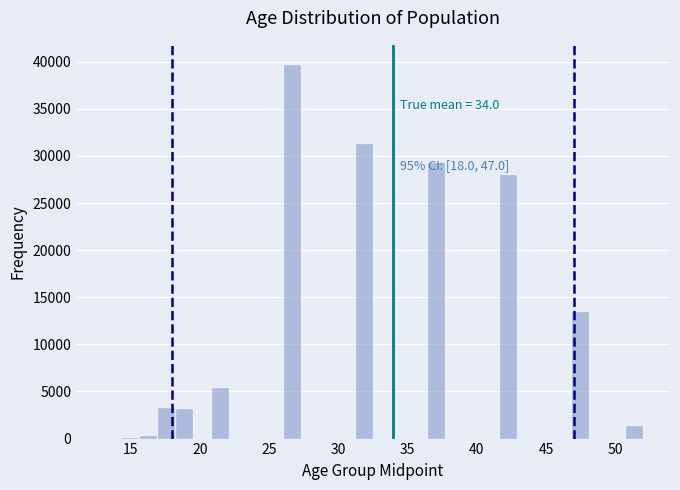

Read against the x-axis, roughly where is the centre of the tallest bar?

26.5